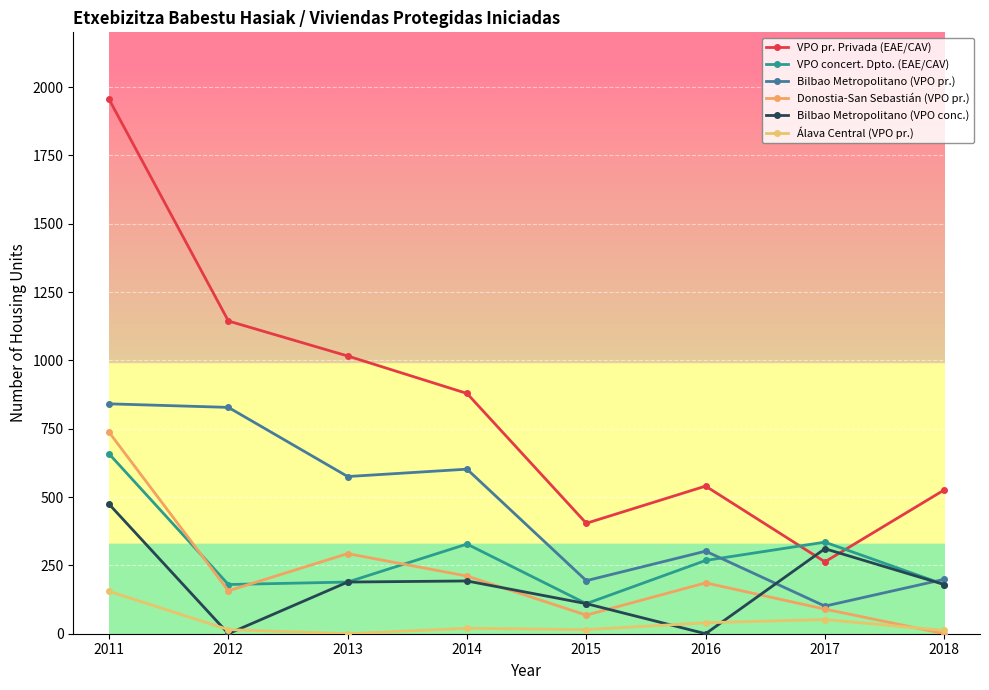

What is the value of the Bilbao Metropolitano (VPO conc.) point at the 5th from the left?

110